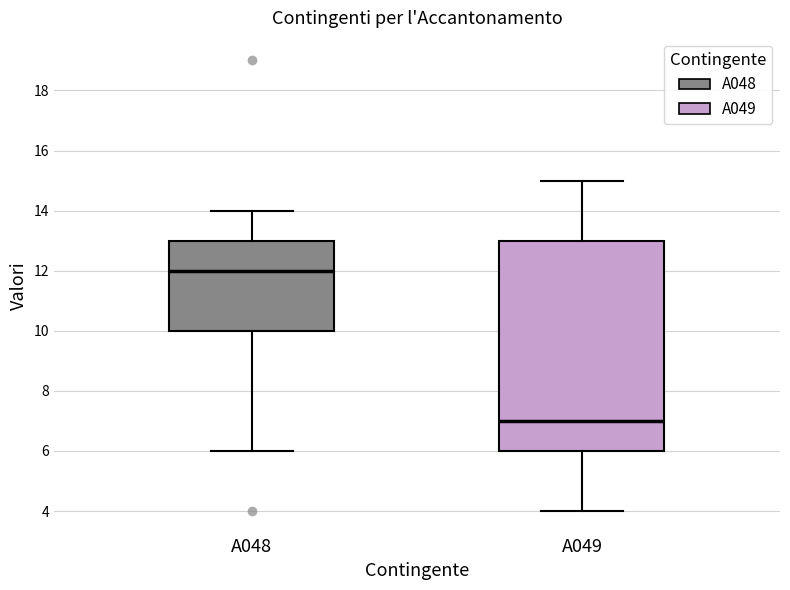

Reading left to right, transcribe this box plot: for each box, give where its median line is, the range the box spans, and where its two whiskers end, as read against the y-axis. The values are not printed on the chart, so give them approximately, as read against the axis.

A048: median 12, box 10 to 13, whiskers 6 to 14
A049: median 7, box 6 to 13, whiskers 4 to 15